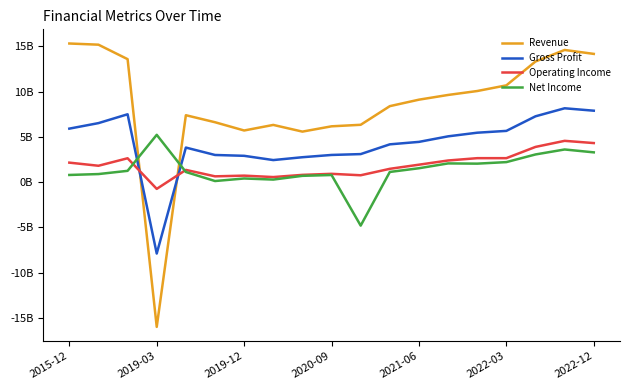

Does the chart display data point markers on the line(s)?

No